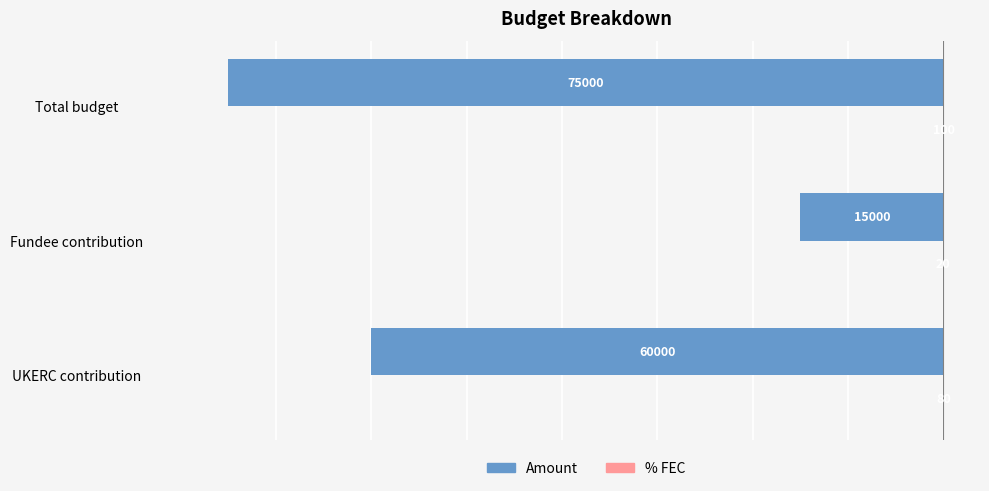

How many data points does each series have?

3